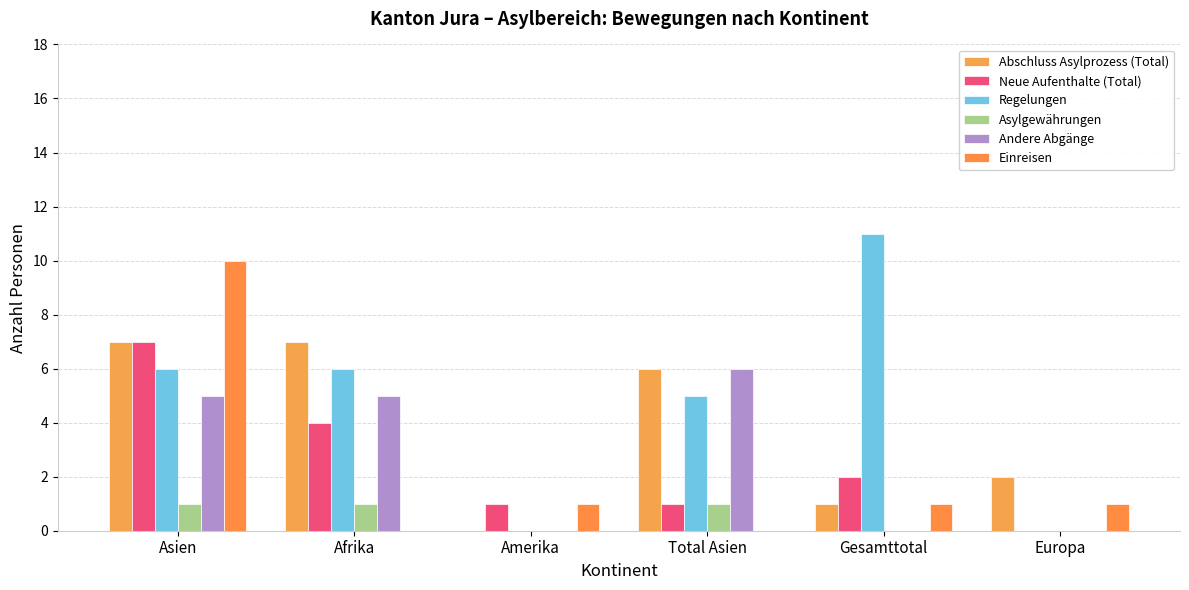

What is the value of the Asylgewährungen bar at the 2nd from the left?

1